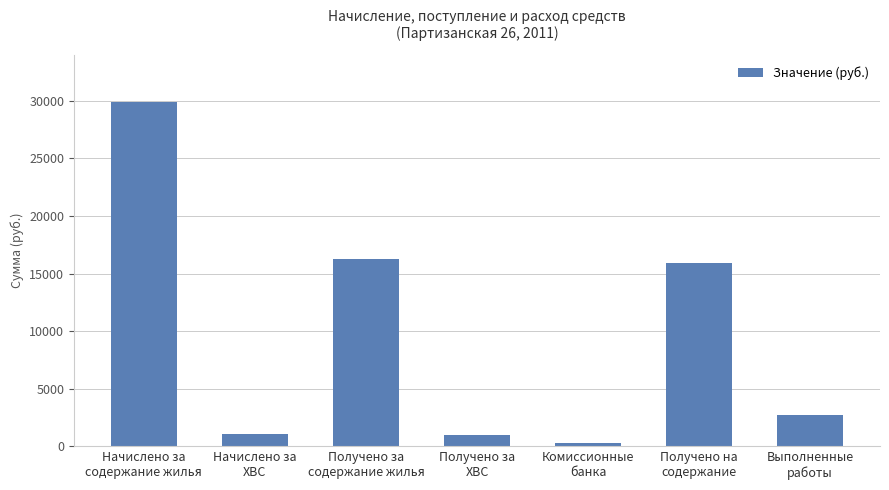

Where does the data first go above 2751?

Начислено за
содержание жилья